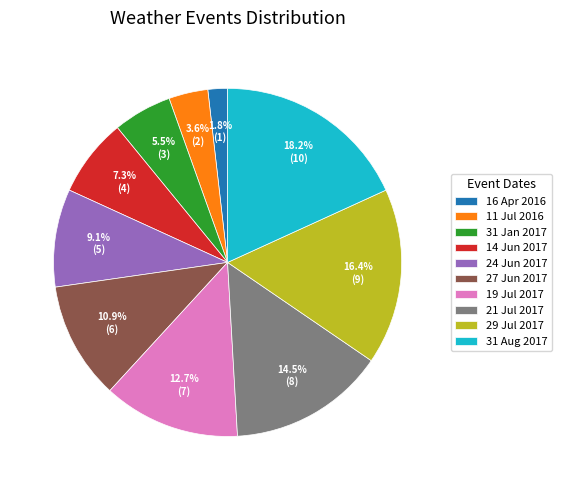

Is 31 Jan 2017 the majority of the pie?

No